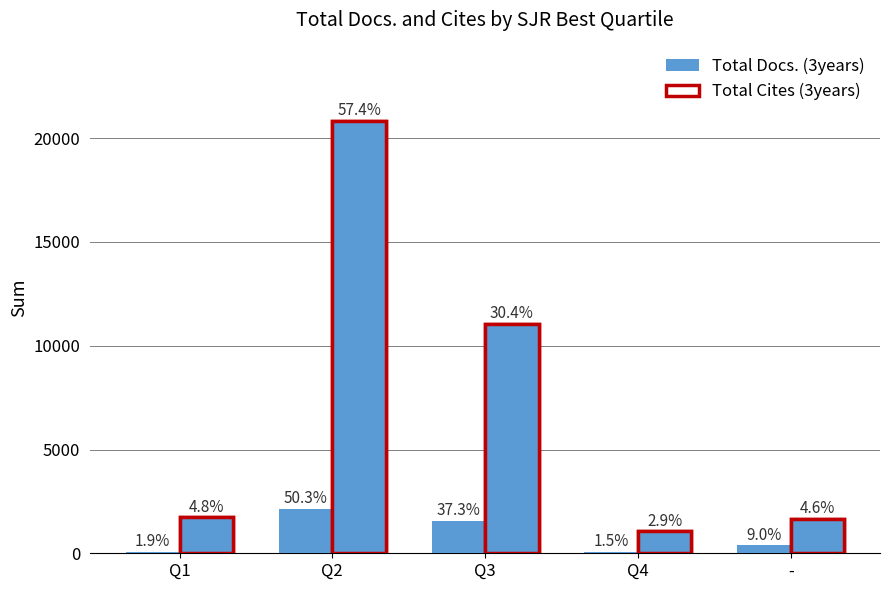

What is the total value across all series at Q3?

12626